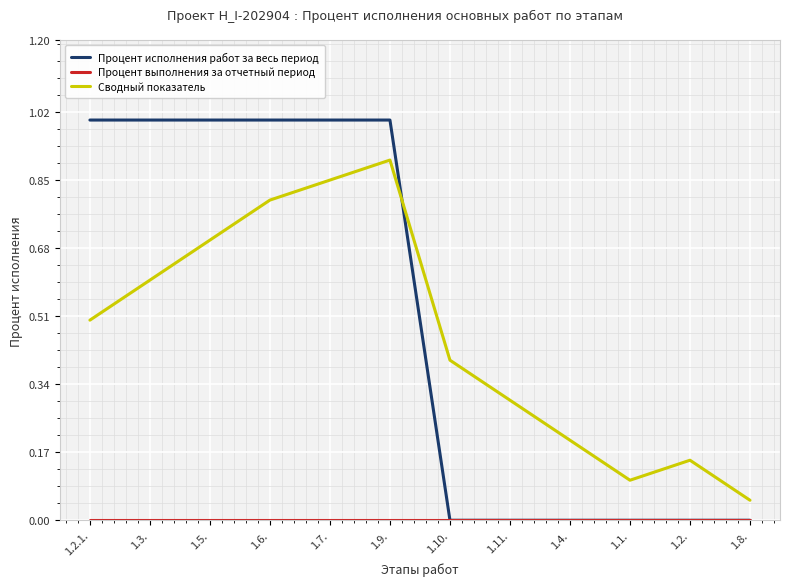

At which category does Сводный показатель reach its first local peak?

1.9.